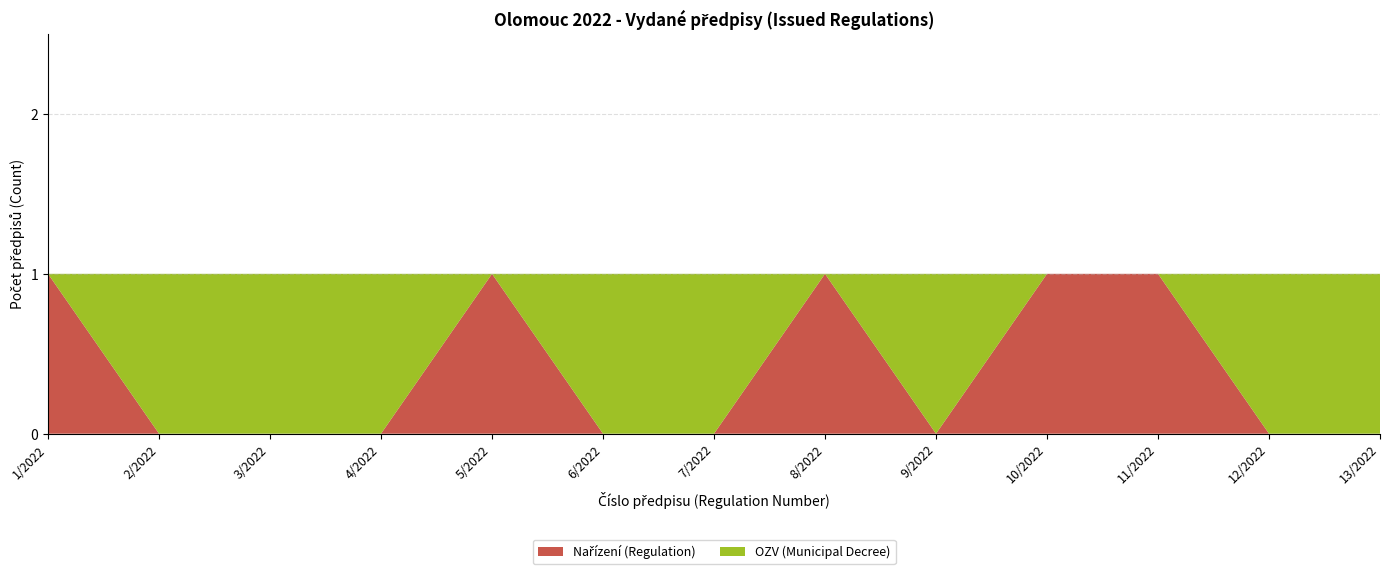

Reading left to right, list all the values displayed in this chart.

Nařízení (Regulation): 1/2022=1	2/2022=0	3/2022=0	4/2022=0	5/2022=1	6/2022=0	7/2022=0	8/2022=1	9/2022=0	10/2022=1	11/2022=1	12/2022=0	13/2022=0
OZV (Municipal Decree): 1/2022=0	2/2022=1	3/2022=1	4/2022=1	5/2022=0	6/2022=1	7/2022=1	8/2022=0	9/2022=1	10/2022=0	11/2022=0	12/2022=1	13/2022=1